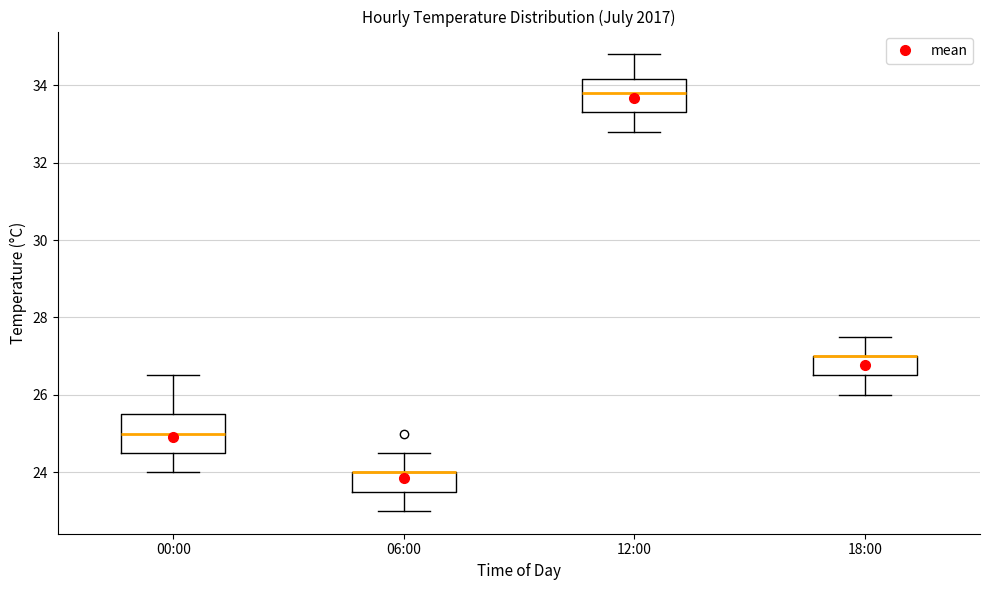

Where does the upper whisker of the box for 00:00 end on the y-axis? The values are not printed on the chart, so give them approximately, as read against the axis.

26.6